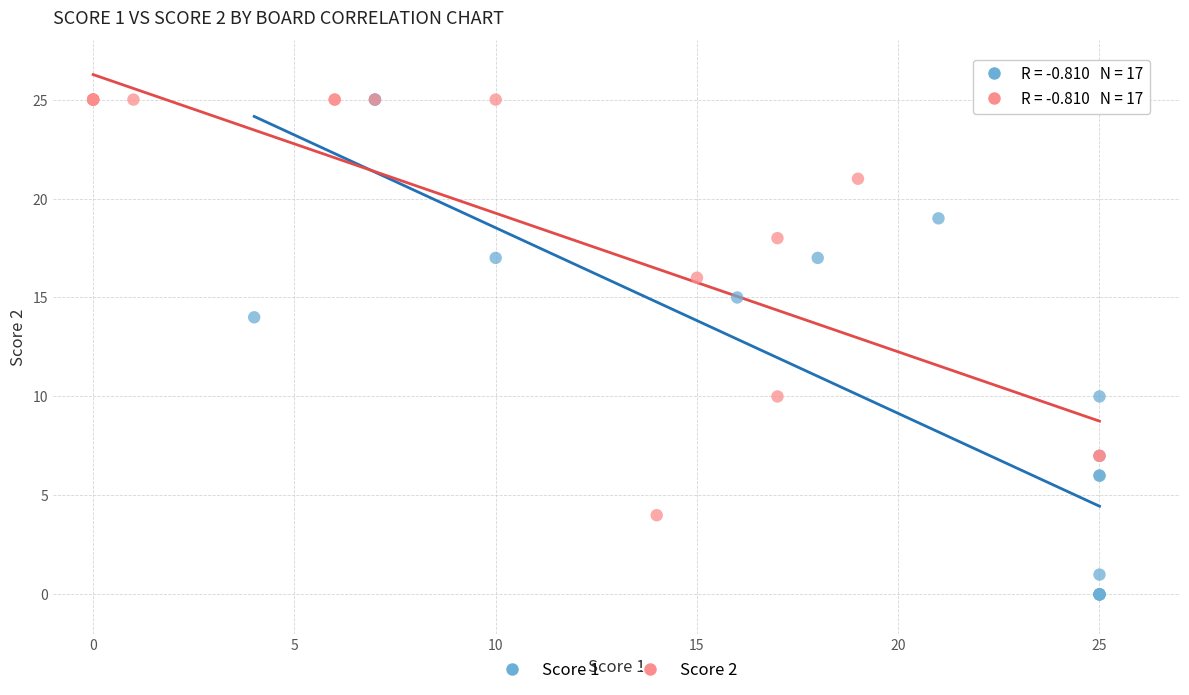

Which series contains the lowest Y value?

Score 1